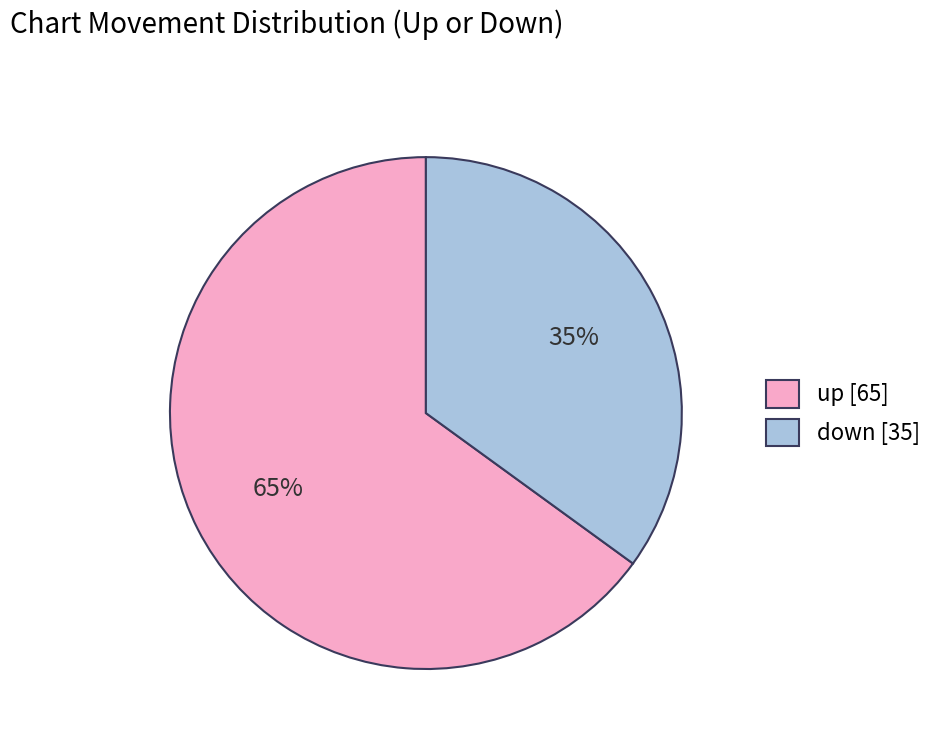

Is it true that up is 72% of the pie?

False